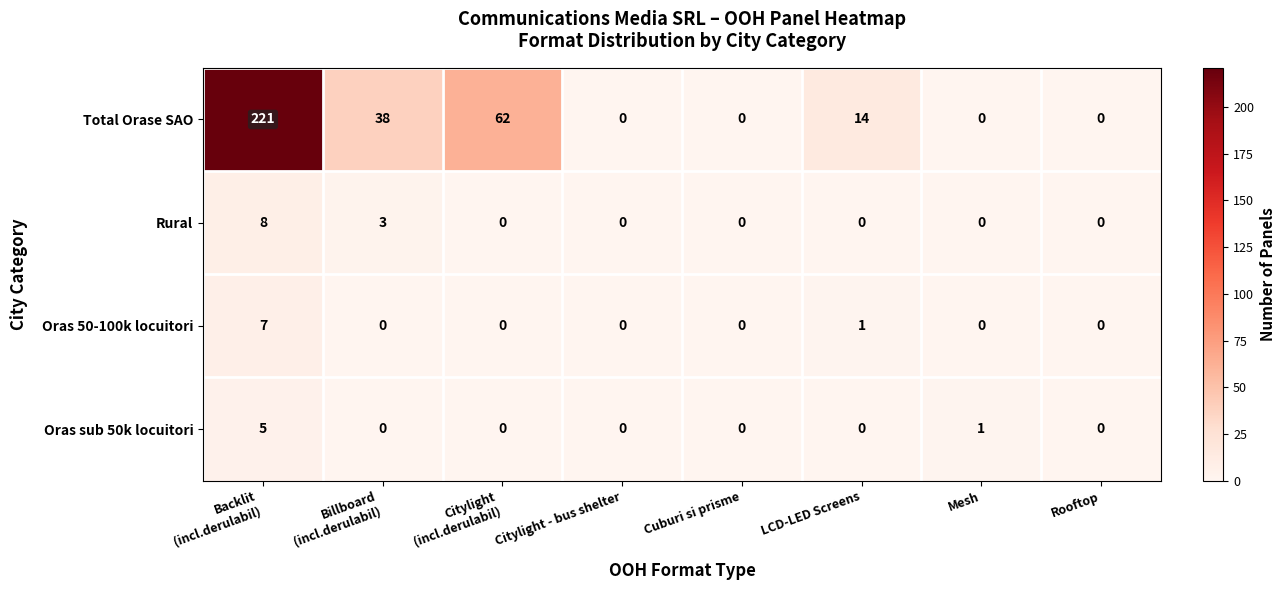

Where is Oras 50-100k locuitori nearest to the value 3?

LCD-LED Screens